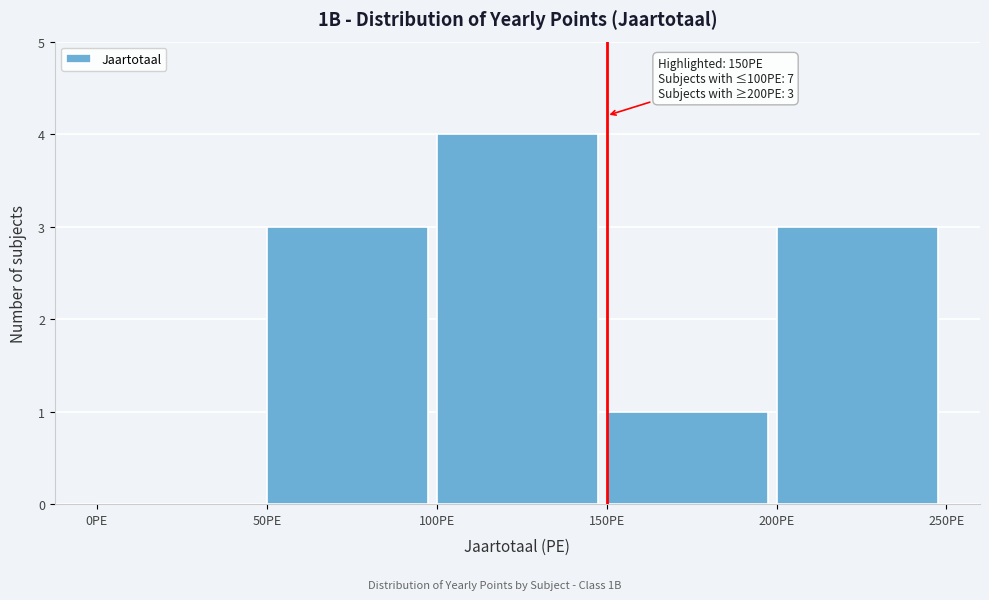

Over which range of the x-axis is the bar tallest?

100 to 150